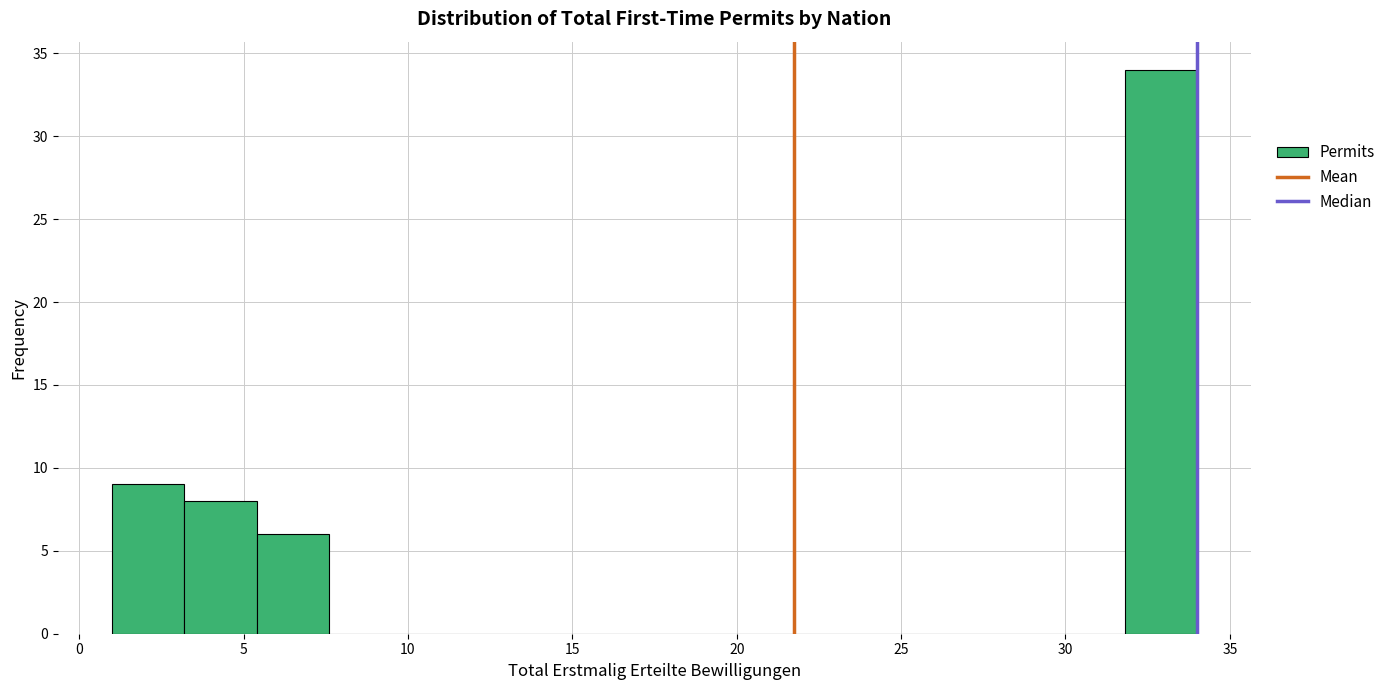

Reading left to right, list every bar in this chart as the range it spans on the x-axis followed by its height. Neither the bar edges nor the heights are printed on the chart, so give them approximately, as read against the axes.

1.0 to 3.2: 9
3.2 to 5.4: 8
5.4 to 7.6: 6
7.6 to 9.8: 0
9.8 to 12.0: 0
12.0 to 14.2: 0
14.2 to 16.4: 0
16.4 to 18.6: 0
18.6 to 20.8: 0
20.8 to 23.0: 0
23.0 to 25.2: 0
25.2 to 27.4: 0
27.4 to 29.6: 0
29.6 to 31.8: 0
31.8 to 34.0: 34